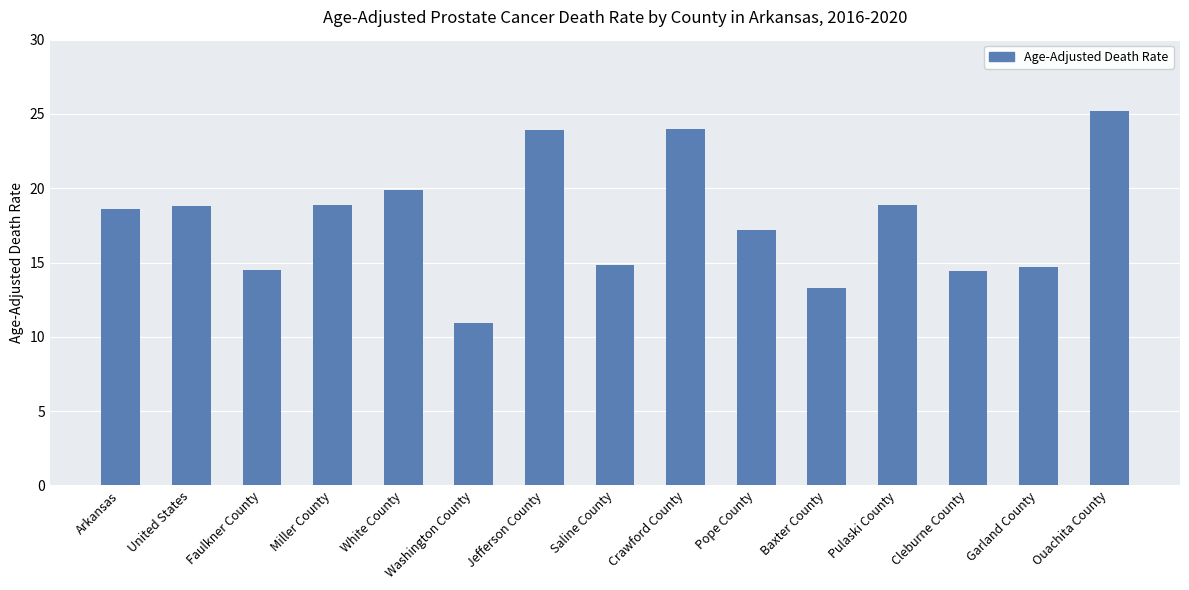

True or false: the data shows 33.4 at Ouachita County.

False